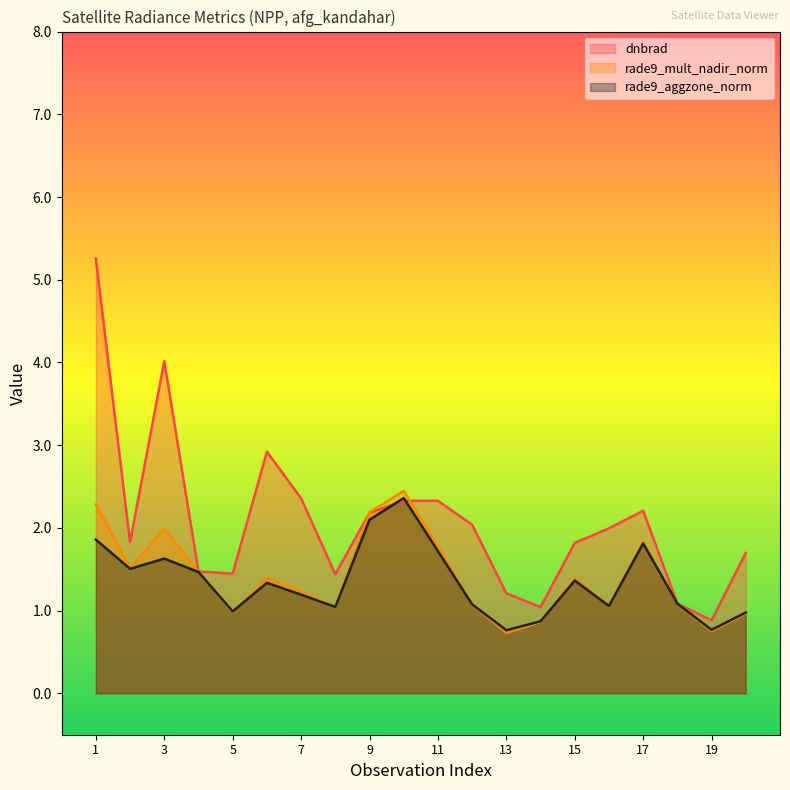

What is the difference between the maximum and minimum values in the rade9_mult_nadir_norm series?

1.7